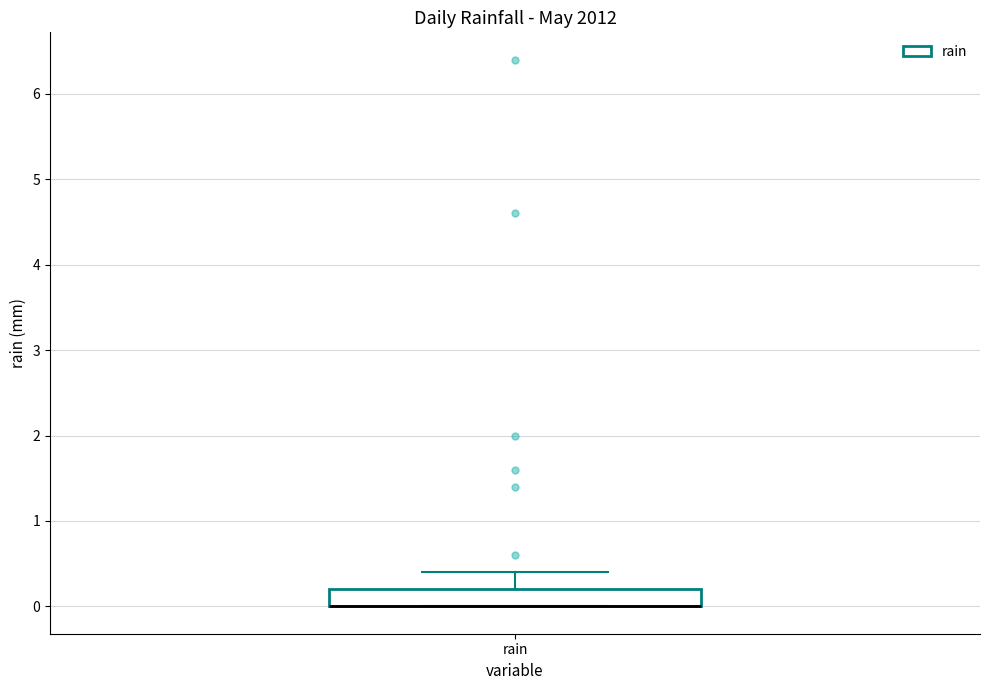

Read this box plot against the y-axis: the position of the median line, the range covered by the box, and the ends of both whiskers. The values are not printed on the chart, so give them approximately, as read against the axis.

median 0.0 (drawn on the box's lower edge), box 0.0 to 0.2, whiskers 0.0 to 0.4